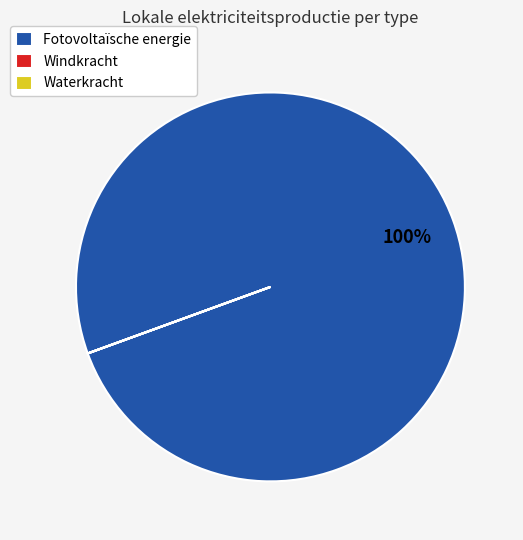

Is there any slice that represents more than half of the pie?

Yes